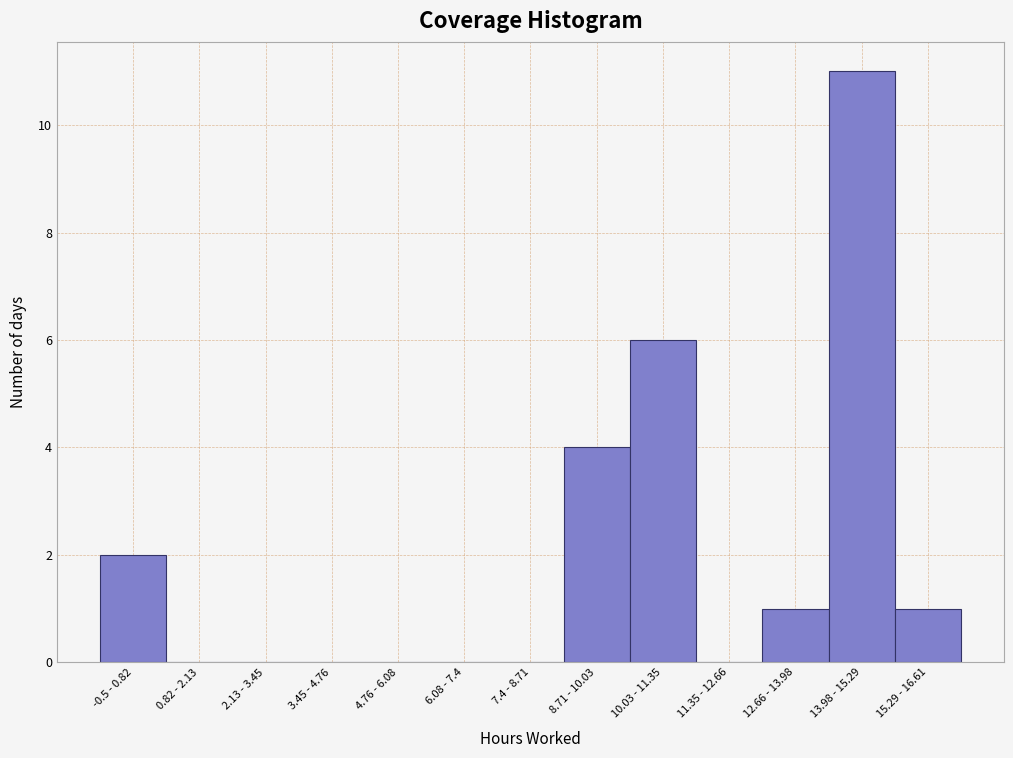

Reading left to right, list all the values displayed in this chart.

-0.5 - 0.82=2	0.82 - 2.13=0	2.13 - 3.45=0	3.45 - 4.76=0	4.76 - 6.08=0	6.08 - 7.4=0	7.4 - 8.71=0	8.71 - 10.03=4	10.03 - 11.35=6	11.35 - 12.66=0	12.66 - 13.98=1	13.98 - 15.29=11	15.29 - 16.61=1